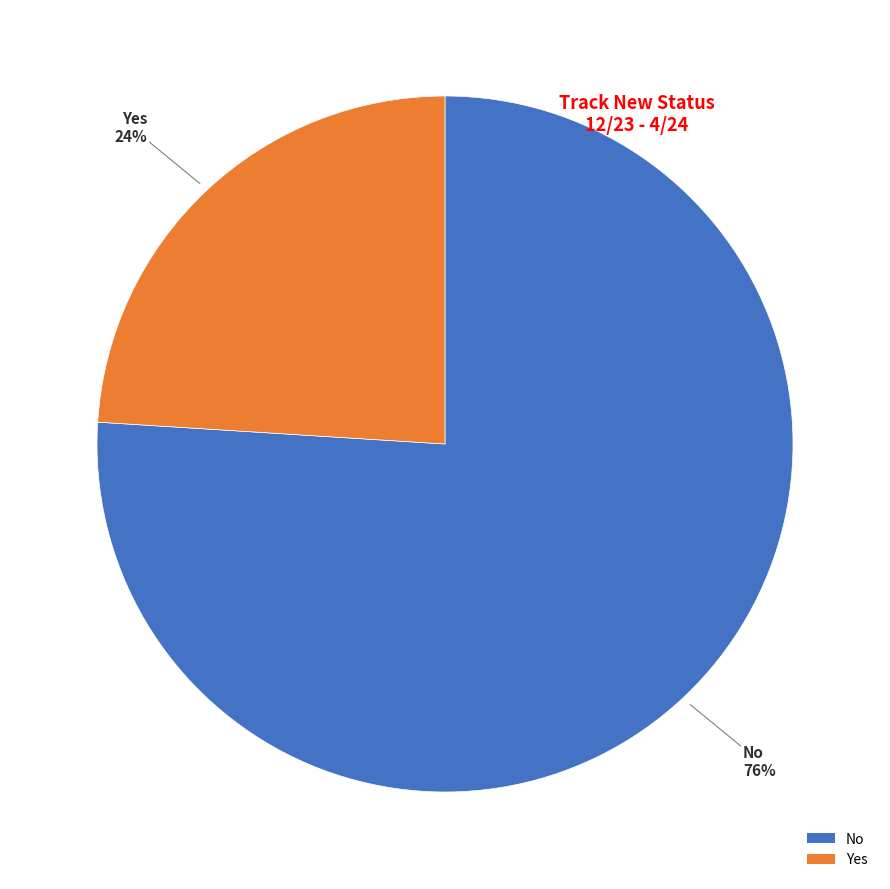

Count the number of slices in the pie.

2